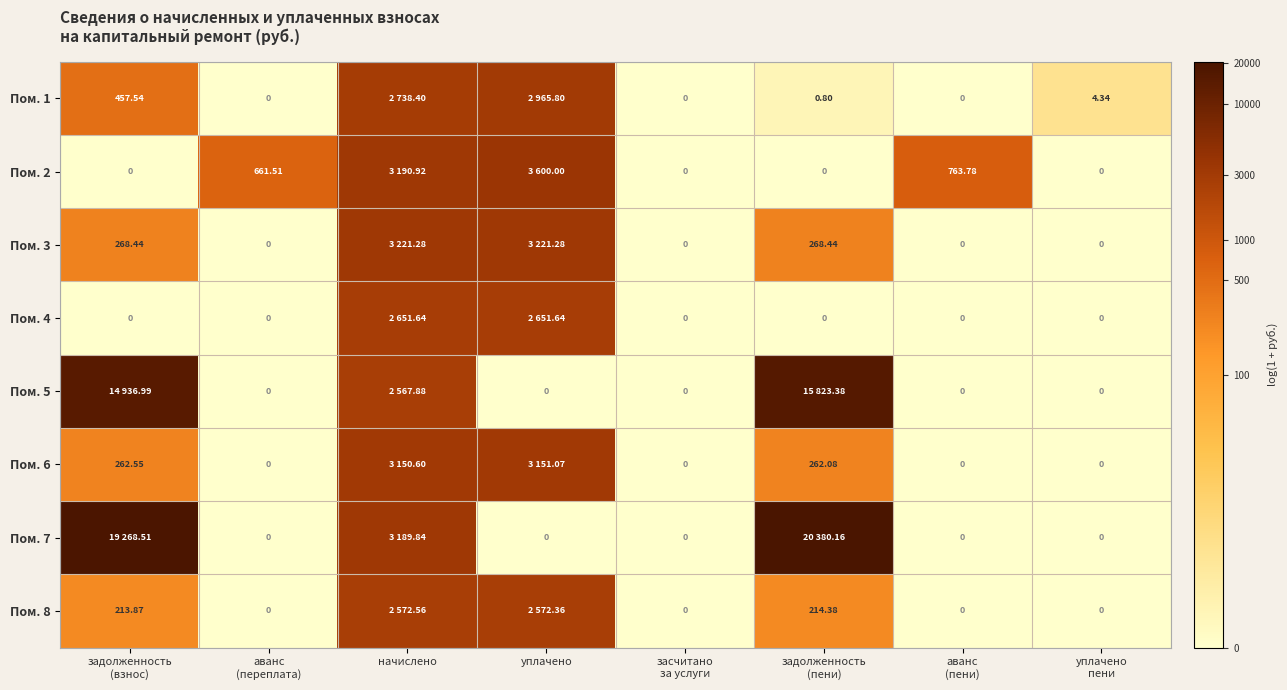

Count the number of categories in the chart.

8